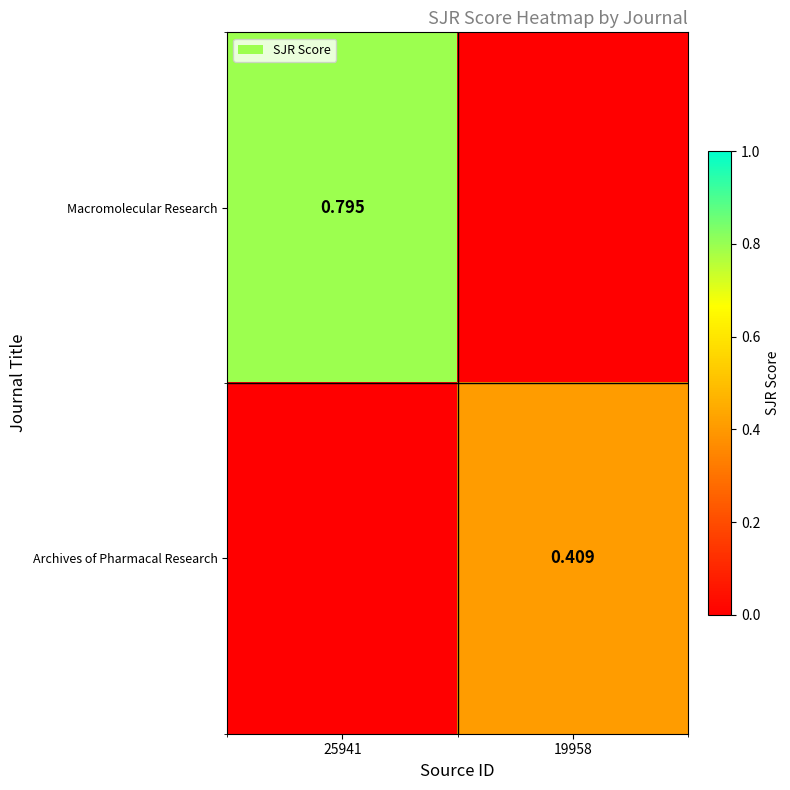

How many values in Macromolecular Research are above zero?

1